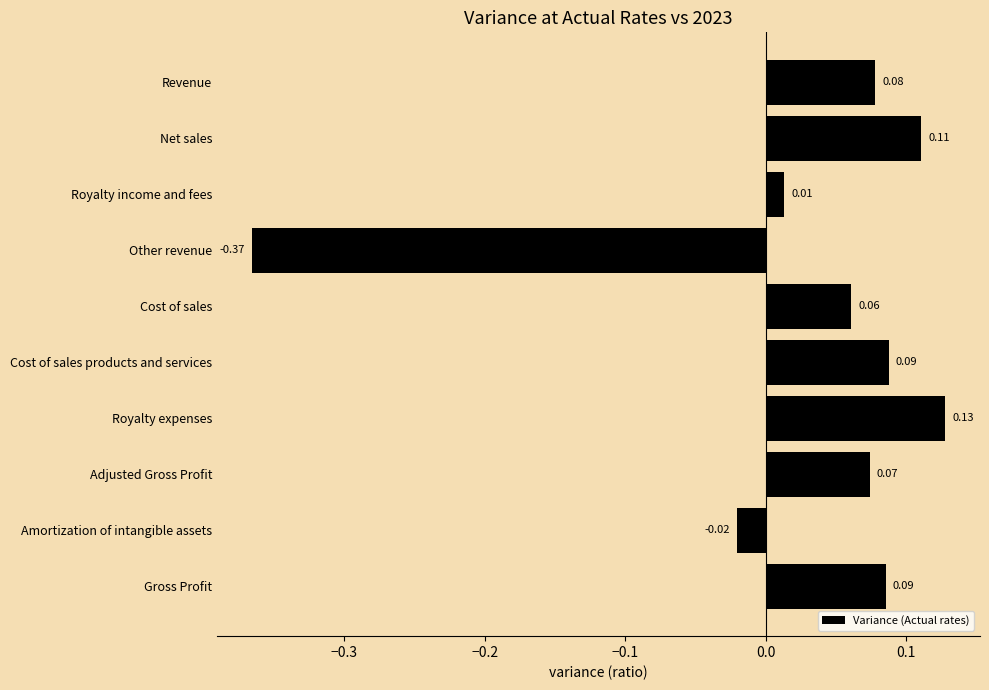

Where is the data nearest to the value 0?

Royalty income and fees